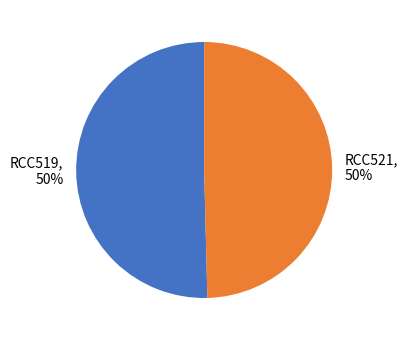

How many slices are in this pie chart?

2